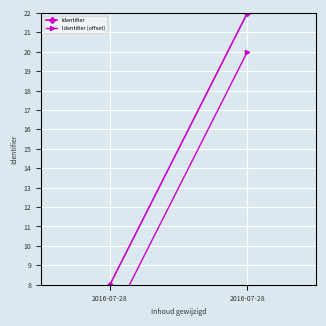

What is the value of the Identifier (offset) point at the 2nd from the left?

6